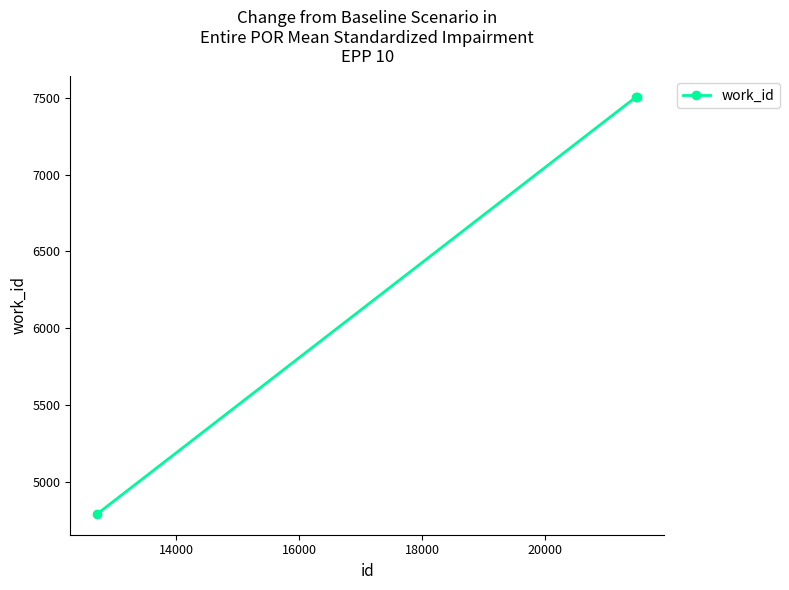

What is the difference between the second highest and minimum values?

2712